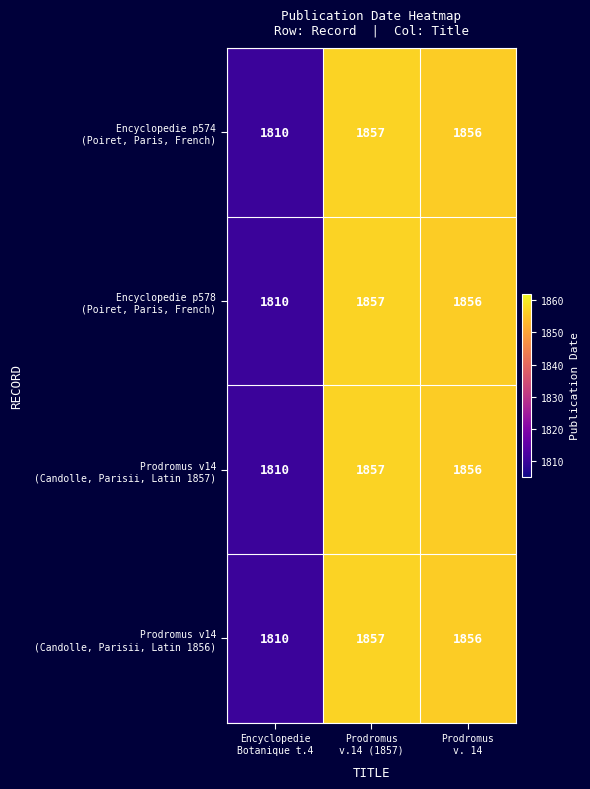

What is the minimum value shown in the chart?

1810